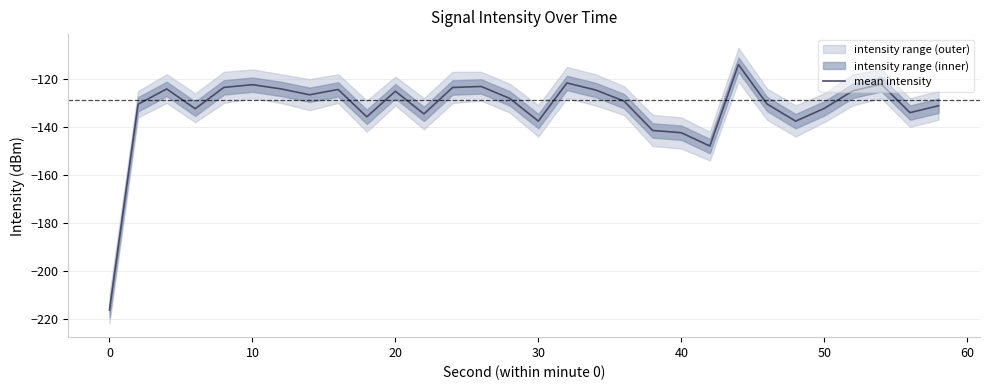

What is the maximum value for mean intensity?

-114.0